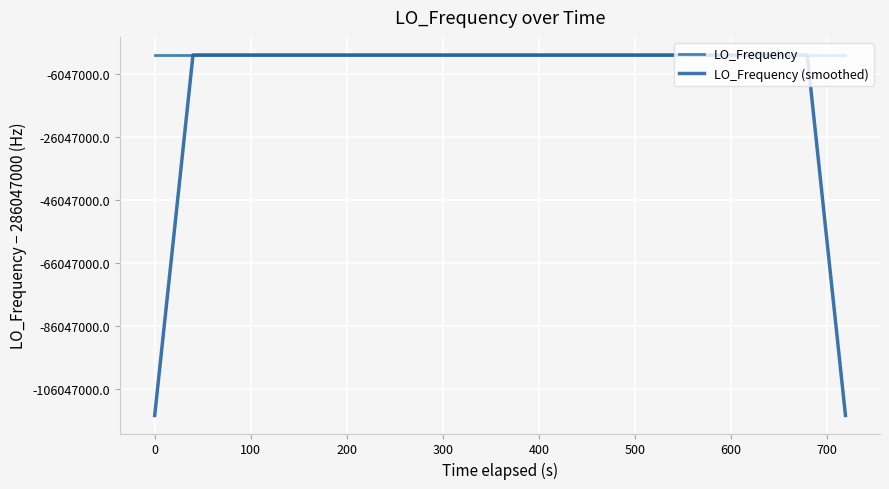

Rank the series by their average value, from lowest to highest.

LO_Frequency (smoothed), LO_Frequency